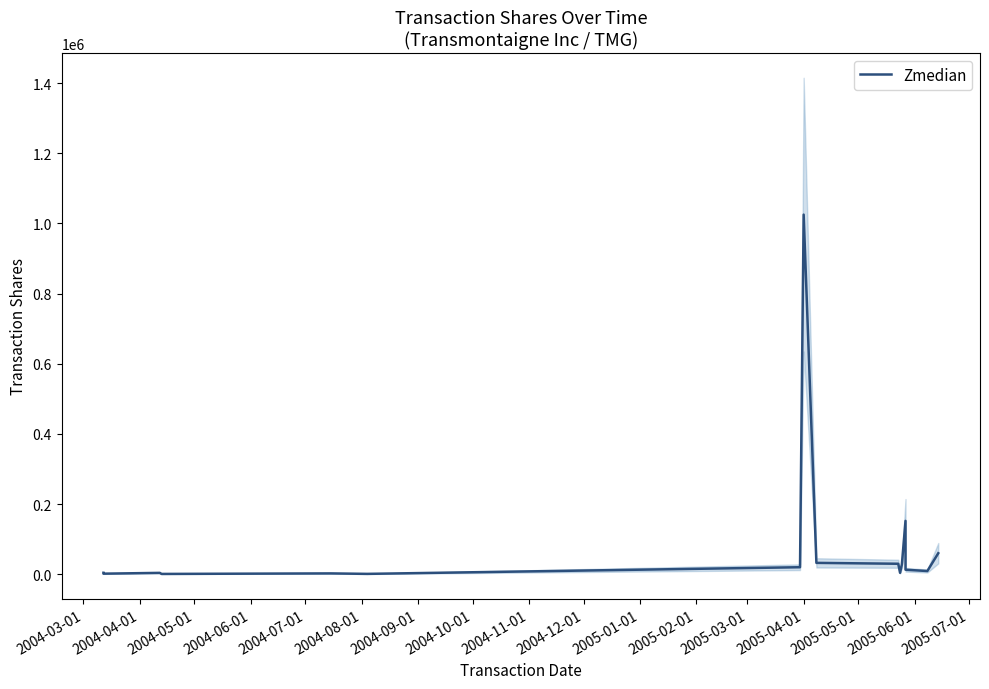

Reading right to left, transcribe all the data shown in this chart.

60000	9257	13000	152200	28300	4200	30000	32500	1025000	20100	1155	2509	1000	4000	1749	4258